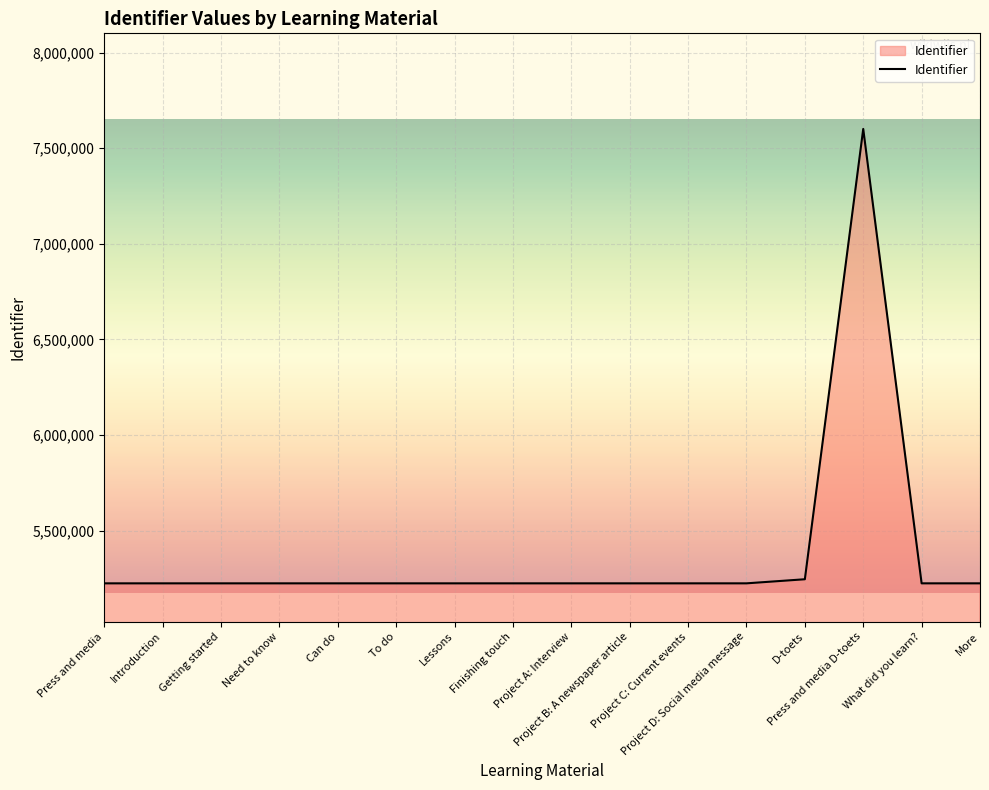

What is the change in value from To do to Project A: Interview?

+6